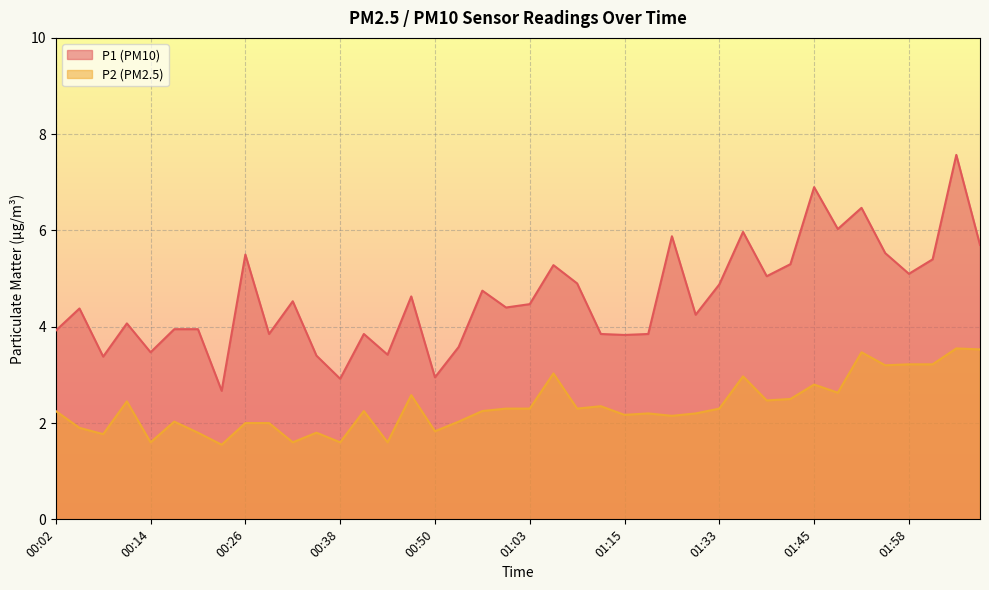

True or false: P2 and P1 intersect in this chart.

False